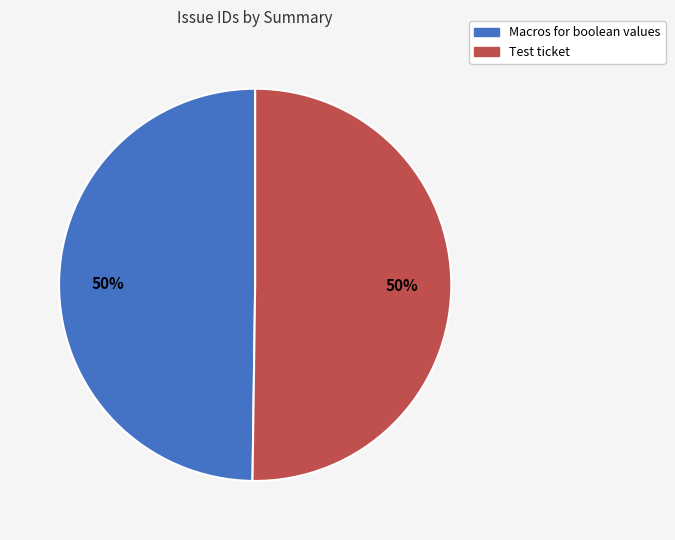

To the nearest percent, what portion does Test ticket represent?

50%